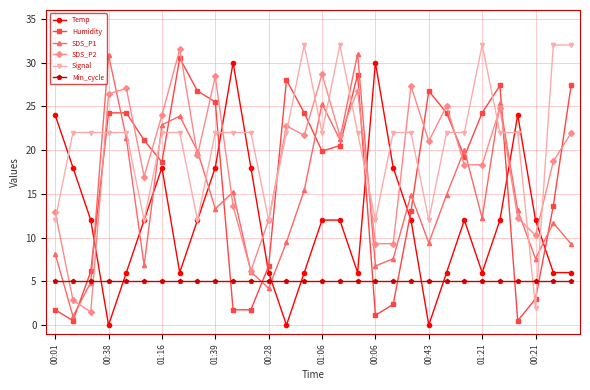

True or false: Temp and SDS_P2 intersect in this chart.

True